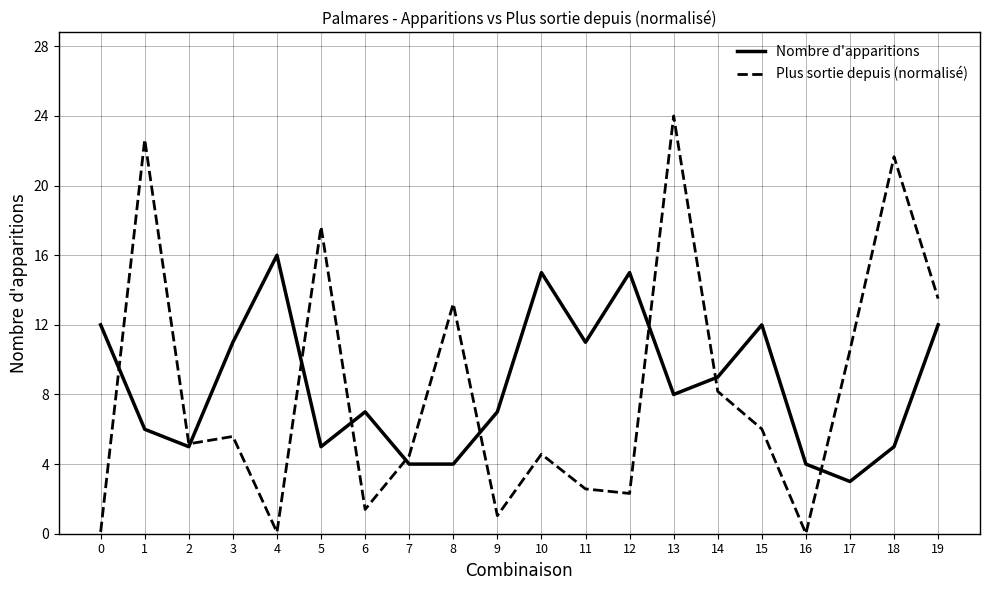

True or false: Plus sortie depuis (normalisé) and Nombre d'apparitions intersect in this chart.

True